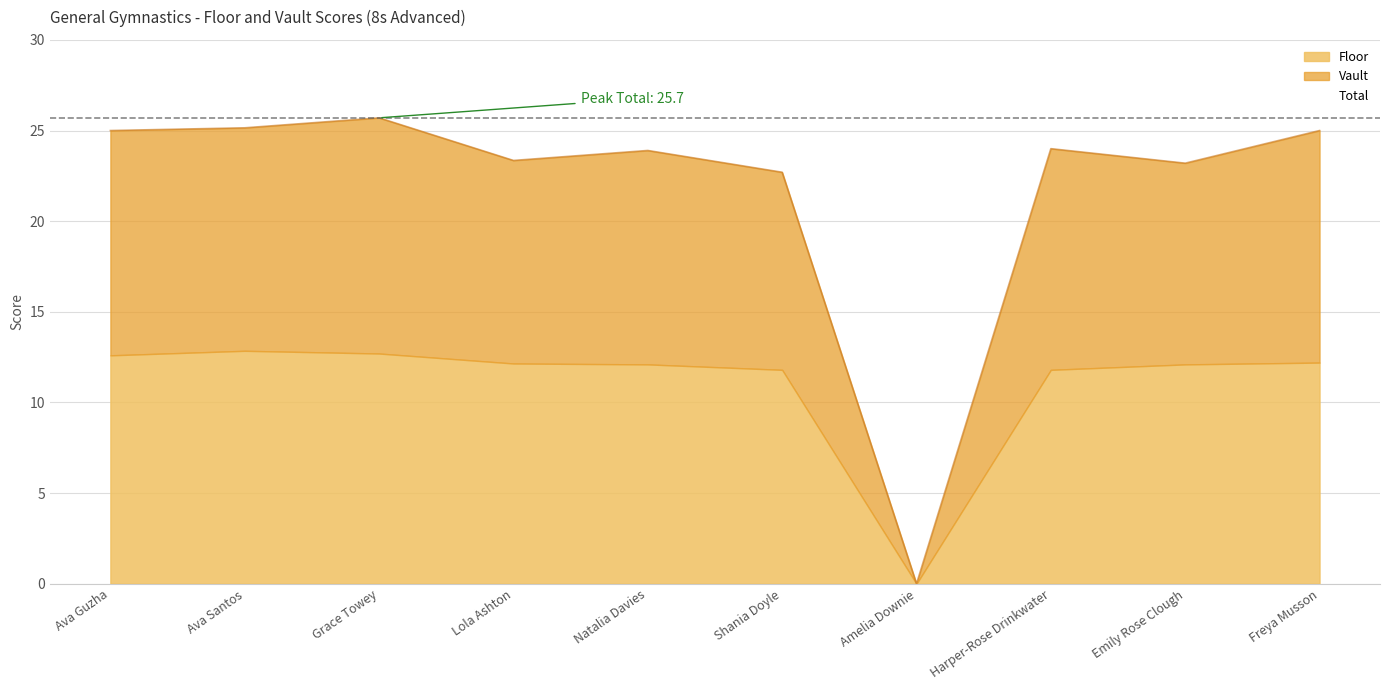

What position from the left is Freya Musson?

10